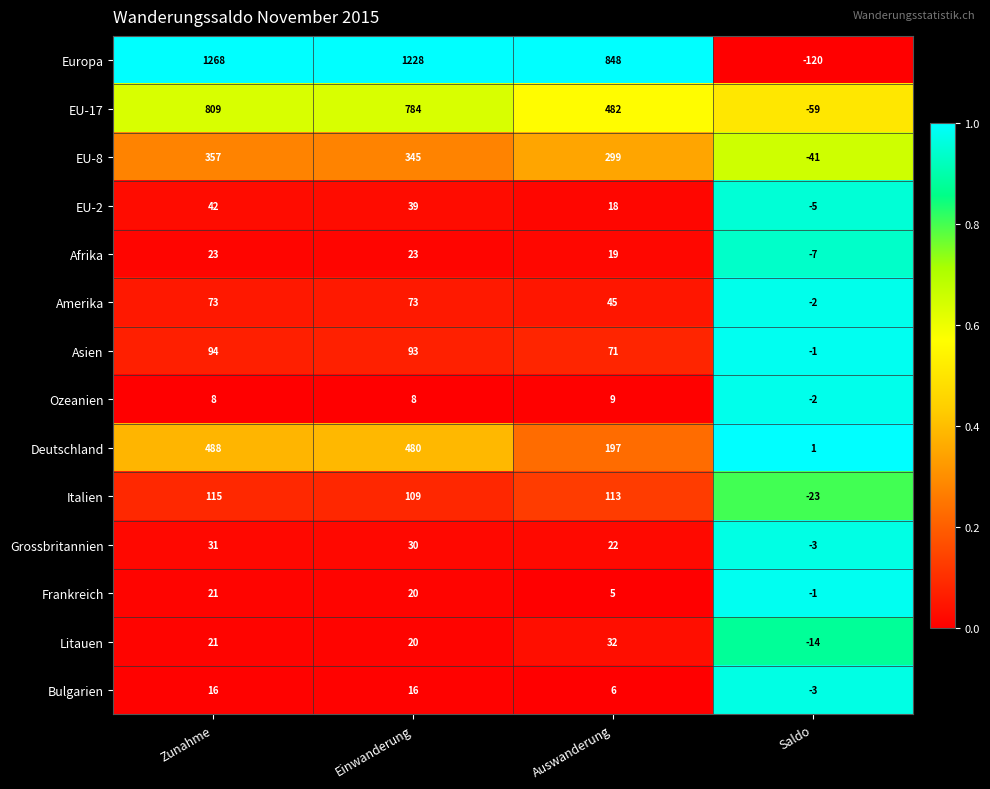

Which series has the widest spread of values?

Europa